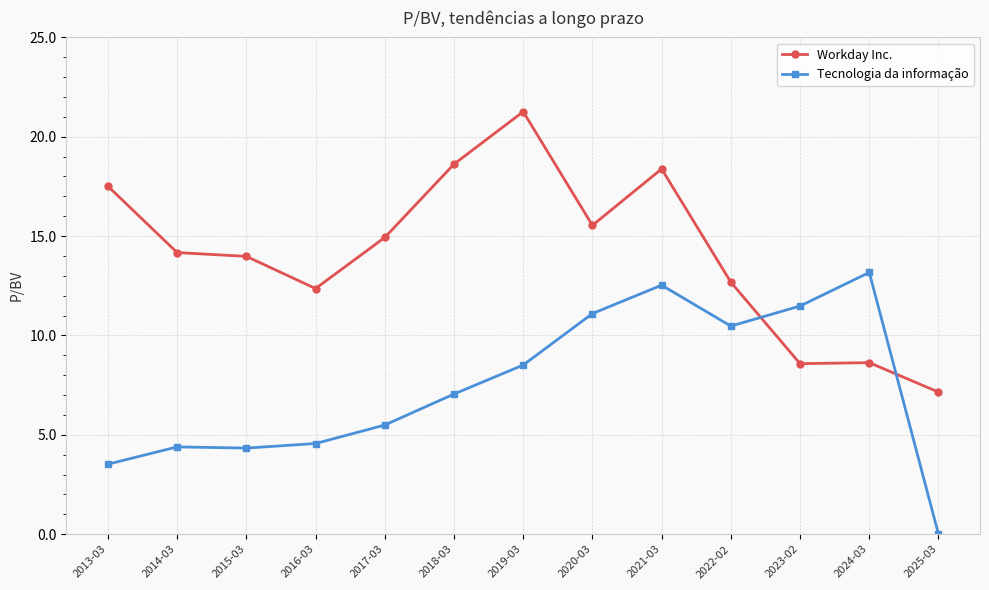

What position from the left is 2016-03?

4